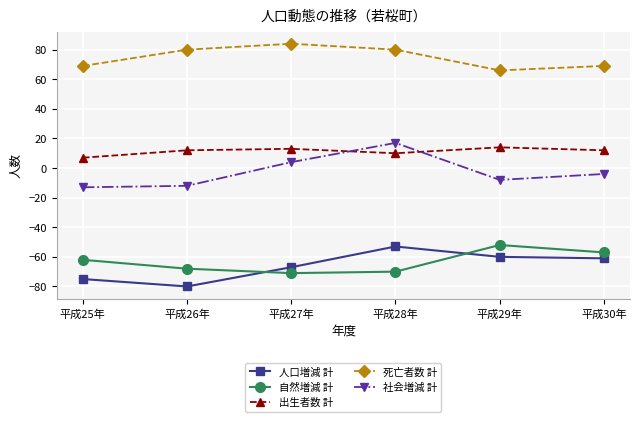

In 社会増減 計, how many points are higher than both neighbors (excluding endpoints)?

1